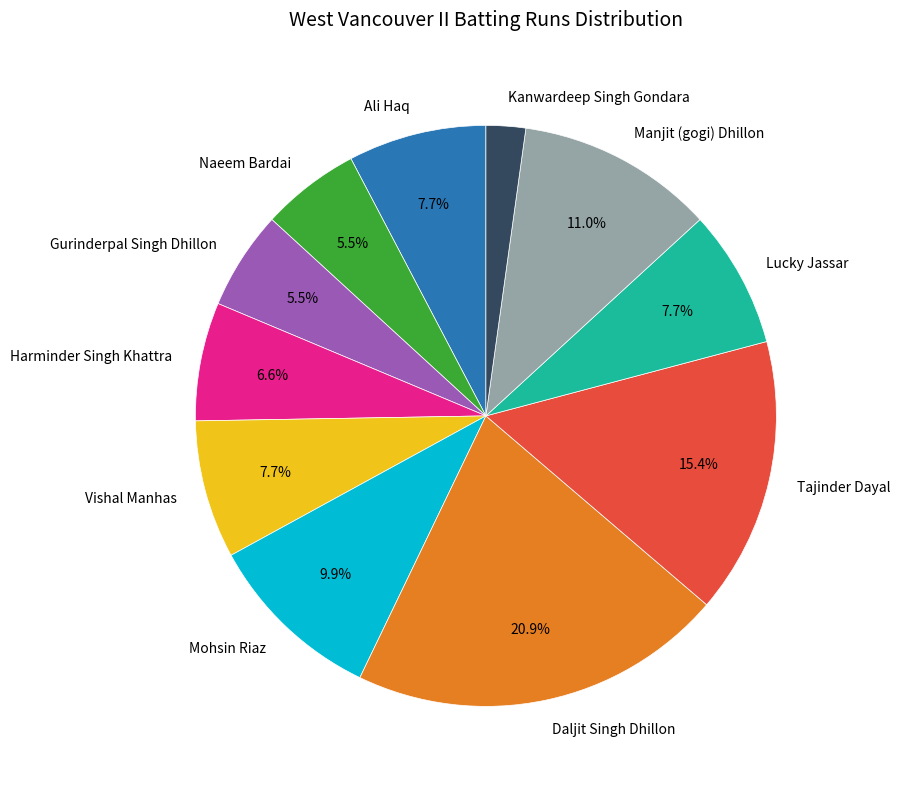

What portion of the pie excludes Ali Haq?

92.3%